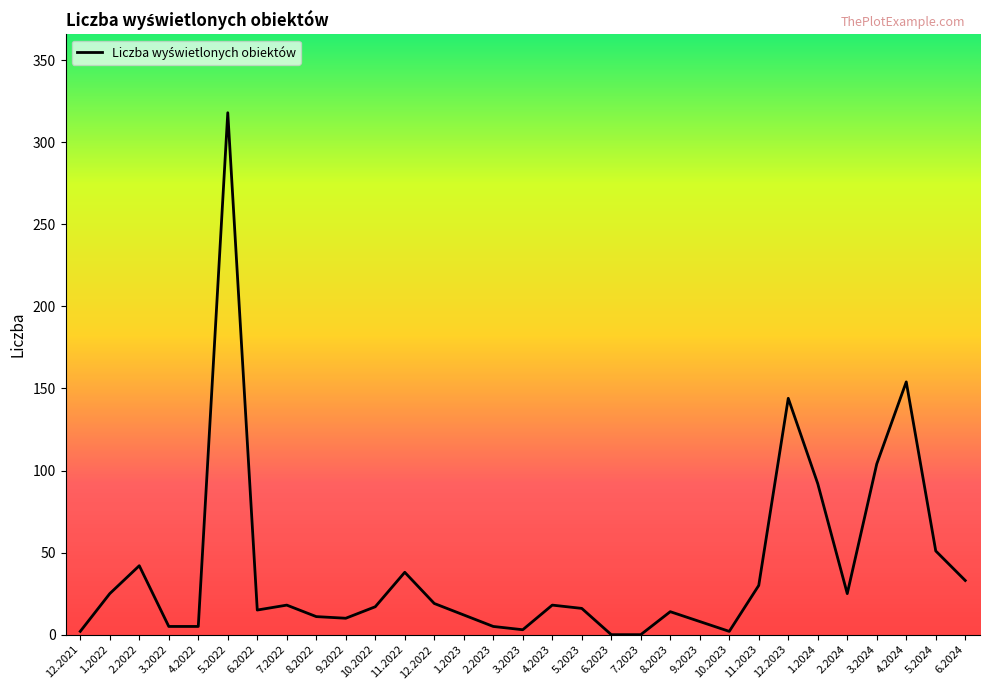

What is the ratio of the value at 12.2021 to the value at 10.2022?

0.1